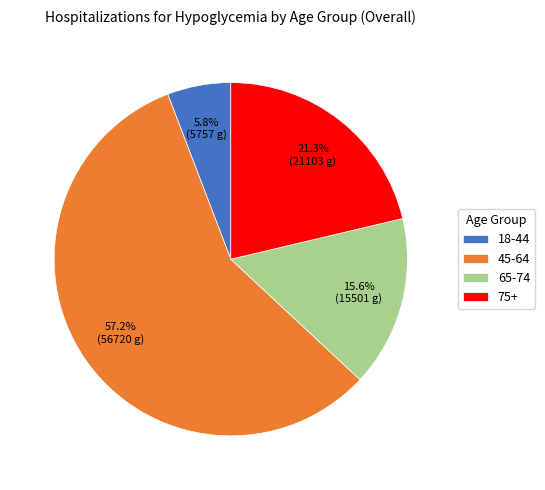

Which slice is the smallest?

18-44